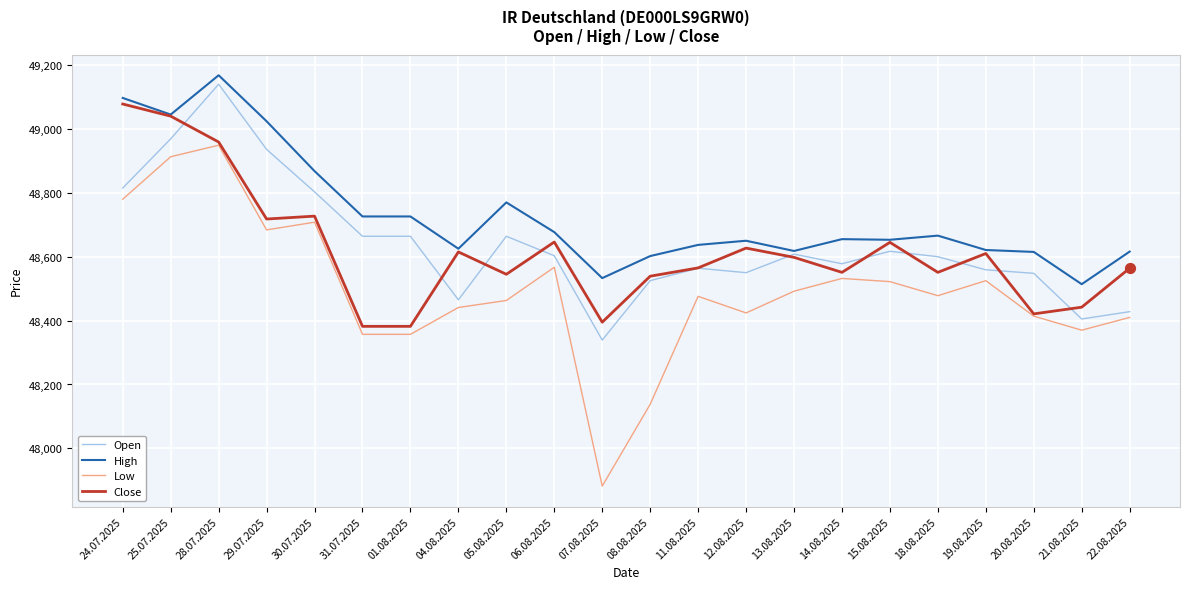

What are all the series names shown in the legend?

Open, High, Low, Close